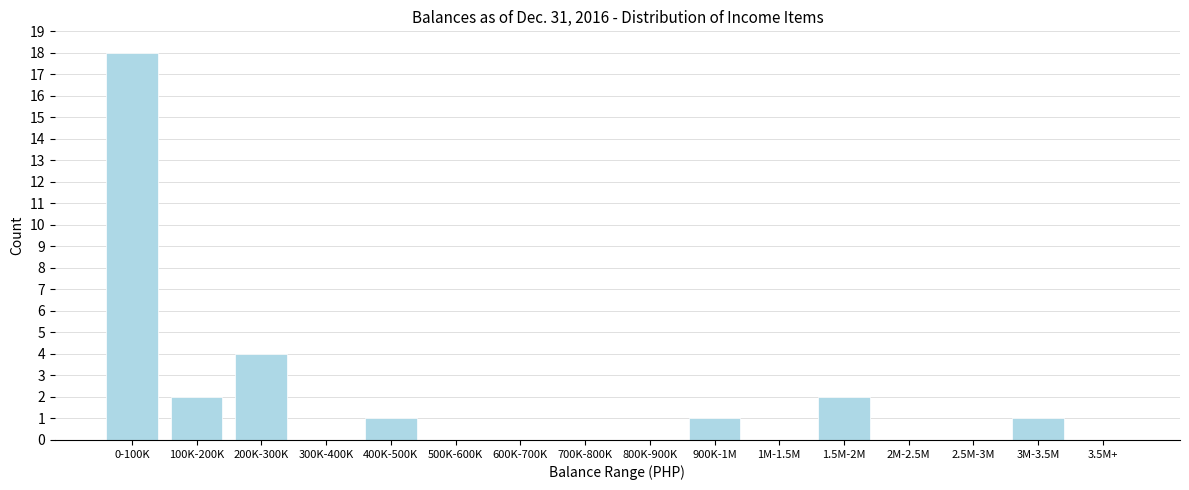

Reading right to left, extract all data points from this chart.

3.5M+=0	3M-3.5M=1	2.5M-3M=0	2M-2.5M=0	1.5M-2M=2	1M-1.5M=0	900K-1M=1	800K-900K=0	700K-800K=0	600K-700K=0	500K-600K=0	400K-500K=1	300K-400K=0	200K-300K=4	100K-200K=2	0-100K=18